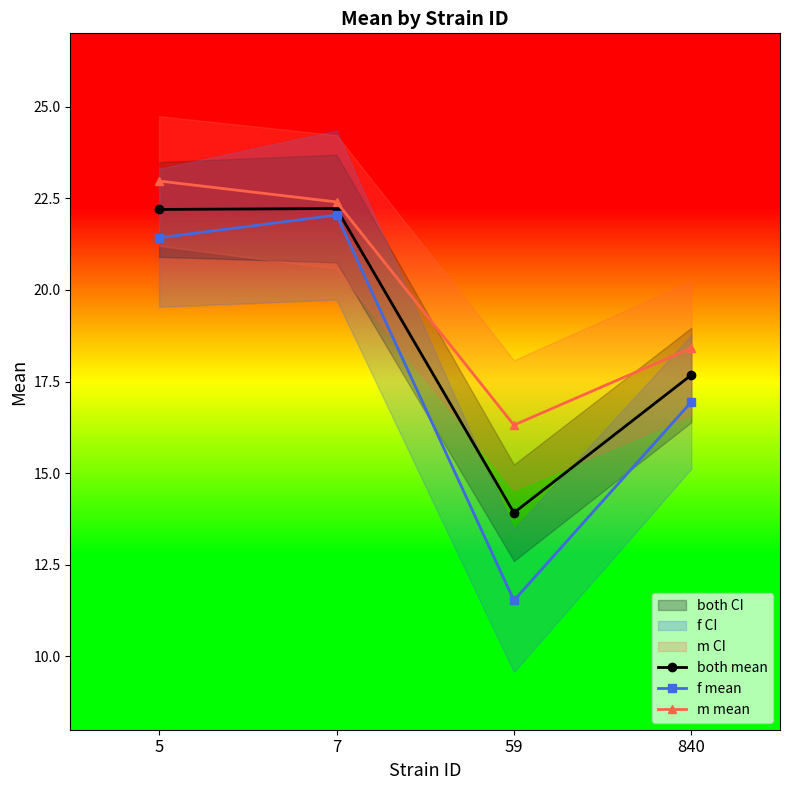

What is the sum of all both mean values?

76.0